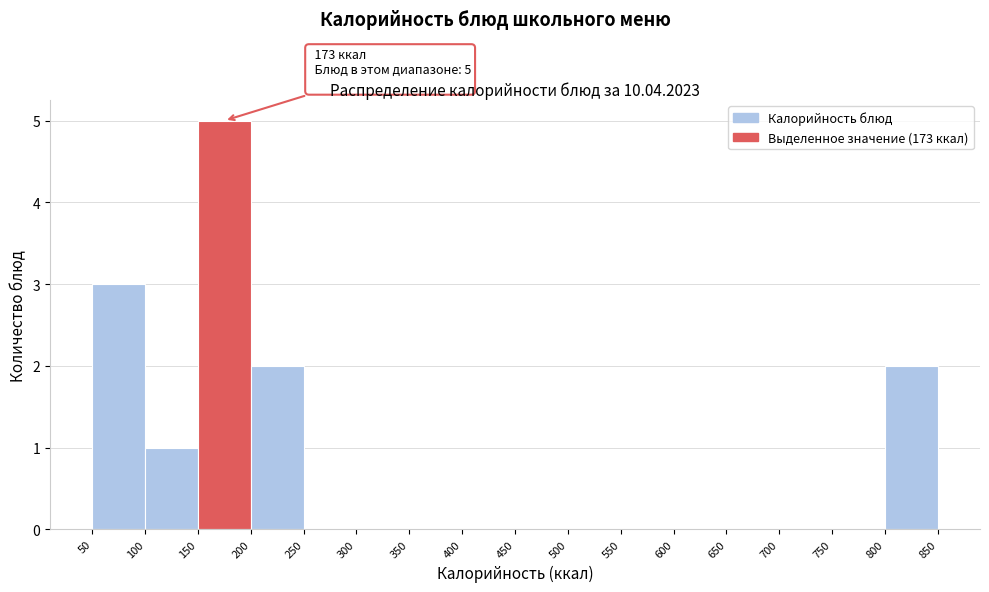

Which range on the x-axis has the tallest bar?

150 to 200